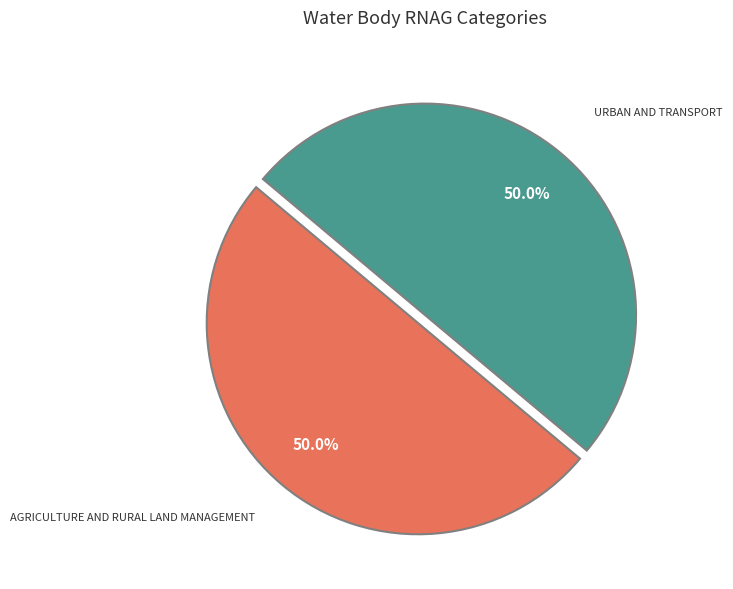

How many slices are in this pie chart?

2